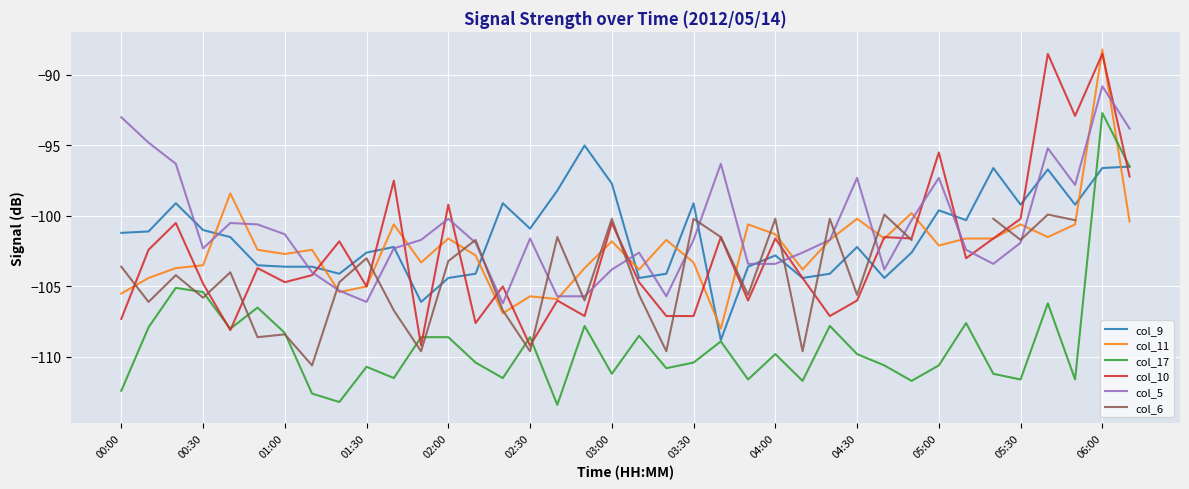

Which series has the widest spread of values?

col_17